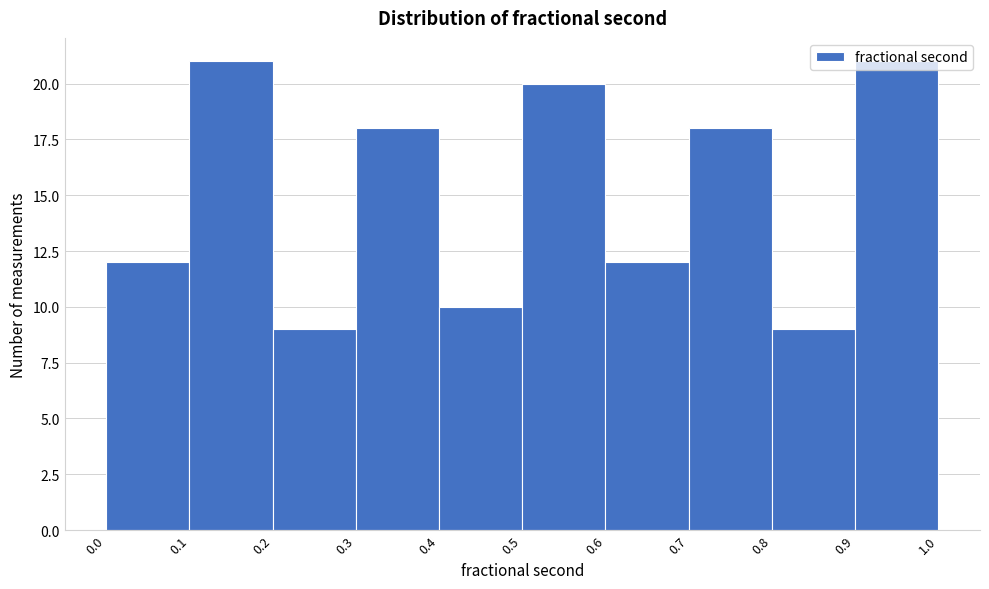

Reading left to right, list every bar in this chart as the range it spans on the x-axis followed by its height. The values are not printed on the chart, so give them approximately, as read against the axis.

0.0 to 0.1: 12
0.1 to 0.2: 21
0.2 to 0.3: 9
0.3 to 0.4: 18
0.4 to 0.5: 10
0.5 to 0.6: 20
0.6 to 0.7: 12
0.7 to 0.8: 18
0.8 to 0.9: 9
0.9 to 1.0: 21